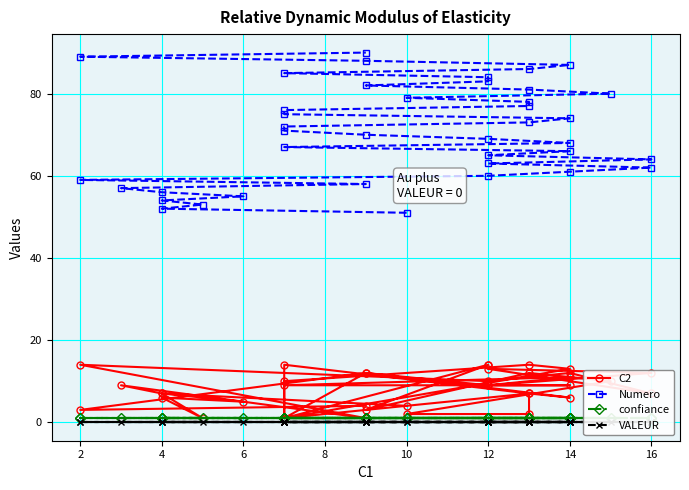

Is this an area chart (filled region under the line)?

No